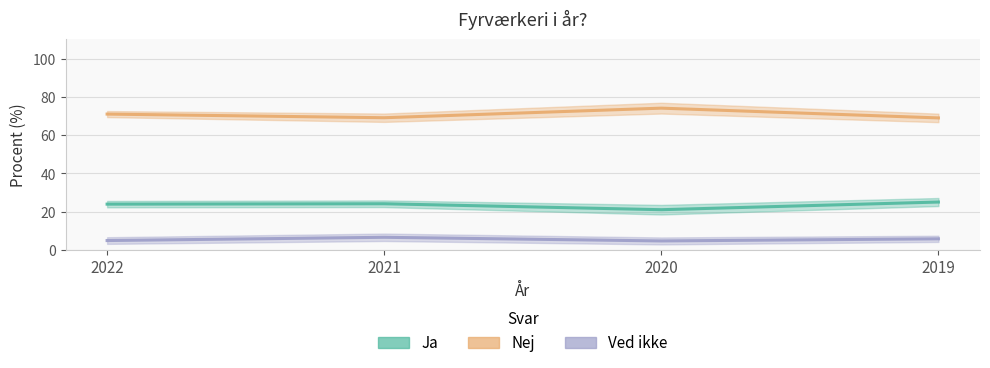

How many lines are shown in the chart?

3